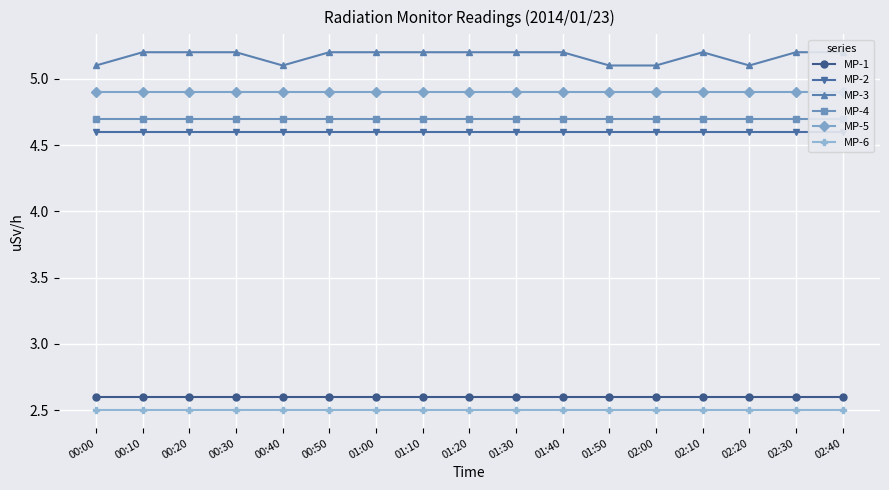

True or false: MP-5 and MP-6 intersect in this chart.

False